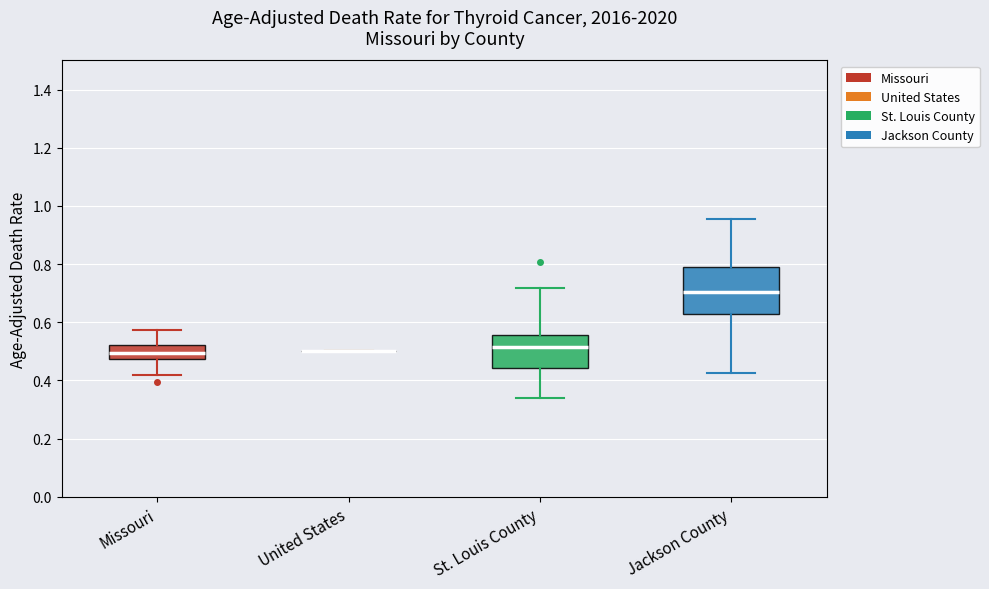

Which box is the tallest, from its lower edge to its upper edge?

Jackson County